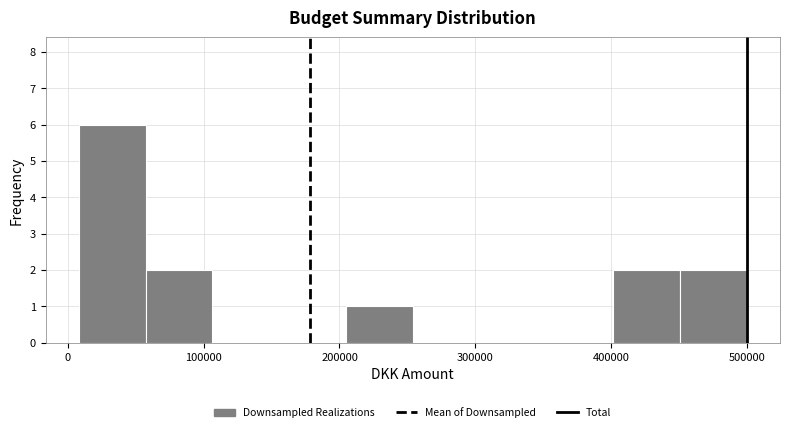

Over which range of the x-axis is the bar tallest?

10000 to 60000